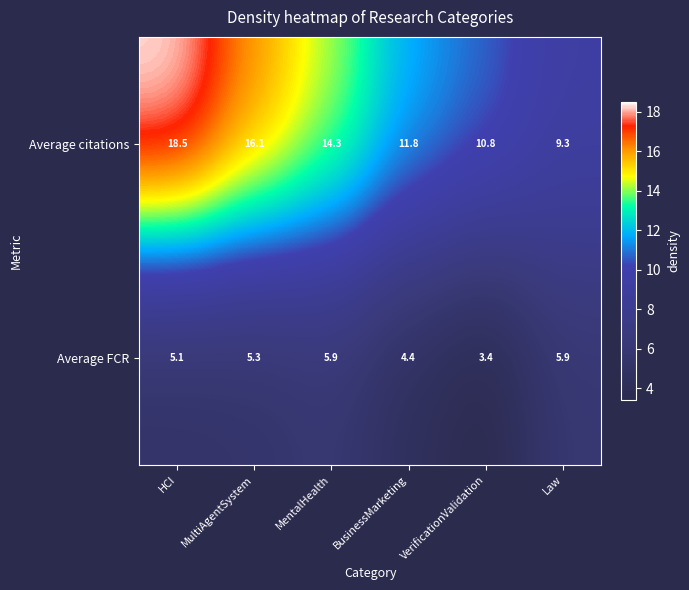

At how many categories does at least one series exceed 13?

3